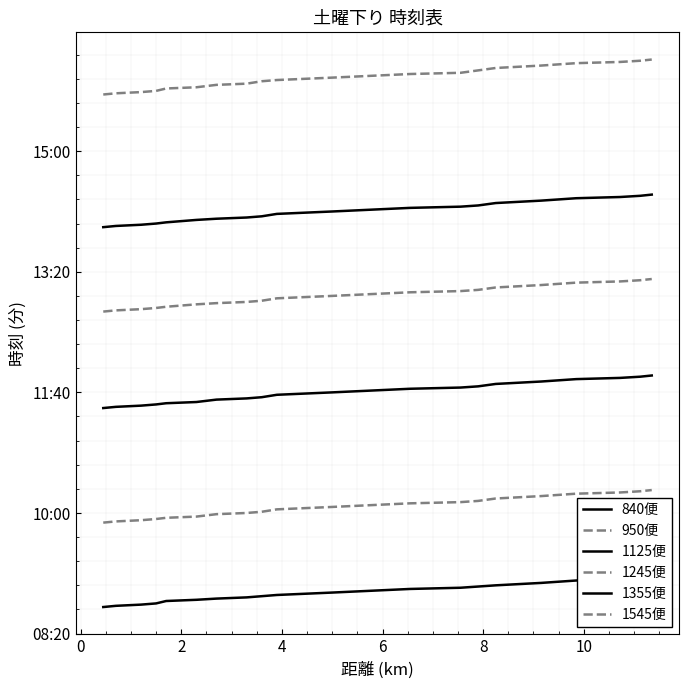

True or false: 840便 and 1125便 cross at least once.

False